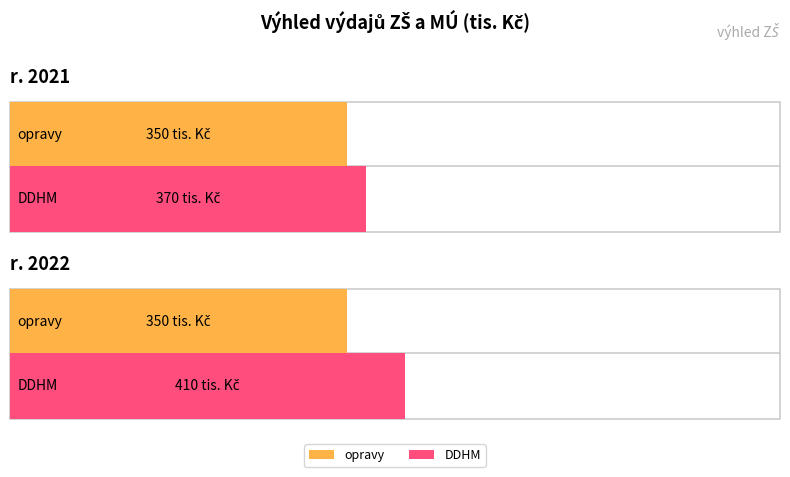

Reading left to right, extract all data points from this chart.

opravy: r. 2021=350	r. 2022=350
DDHM: r. 2021=370	r. 2022=410